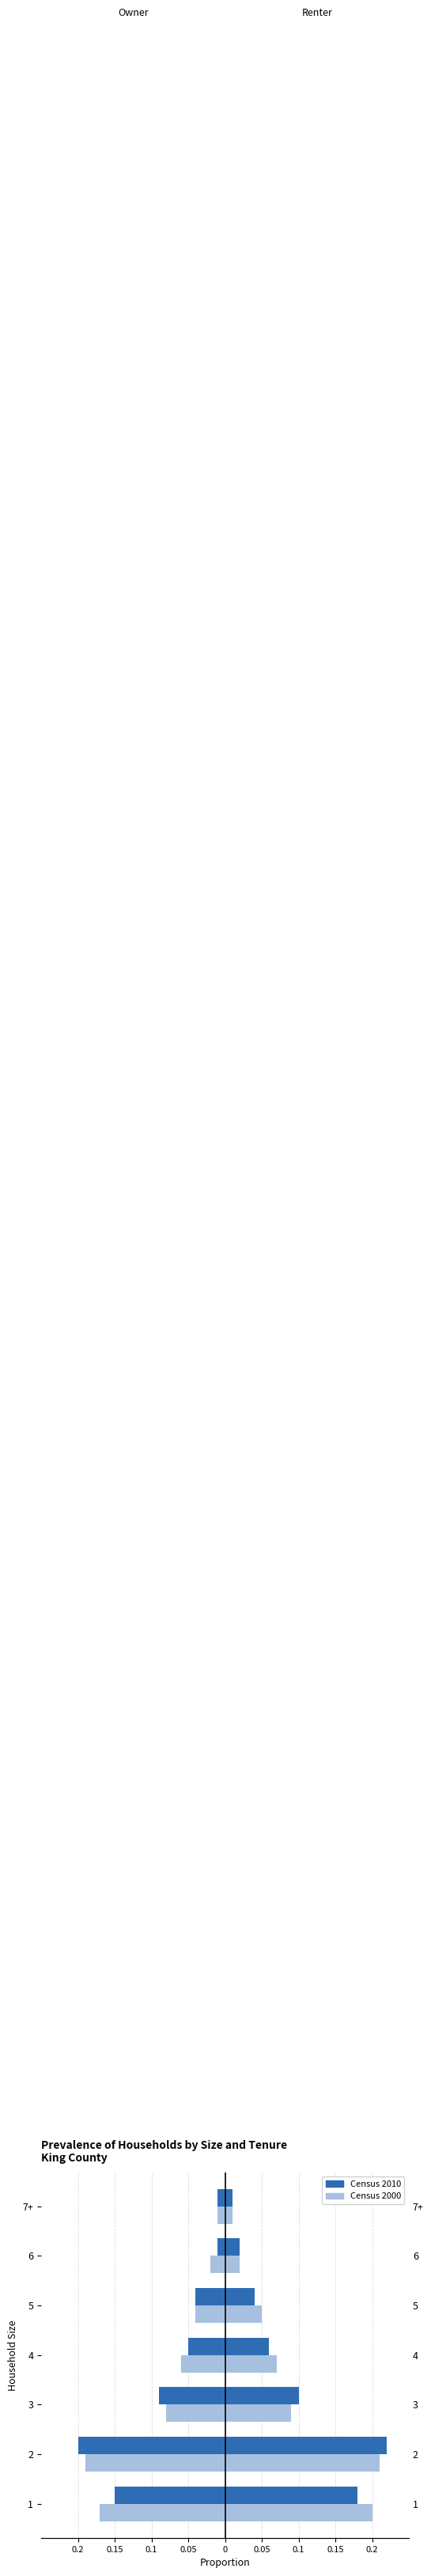

True or false: Census 2010 has a value of -0.0 at 6.

True